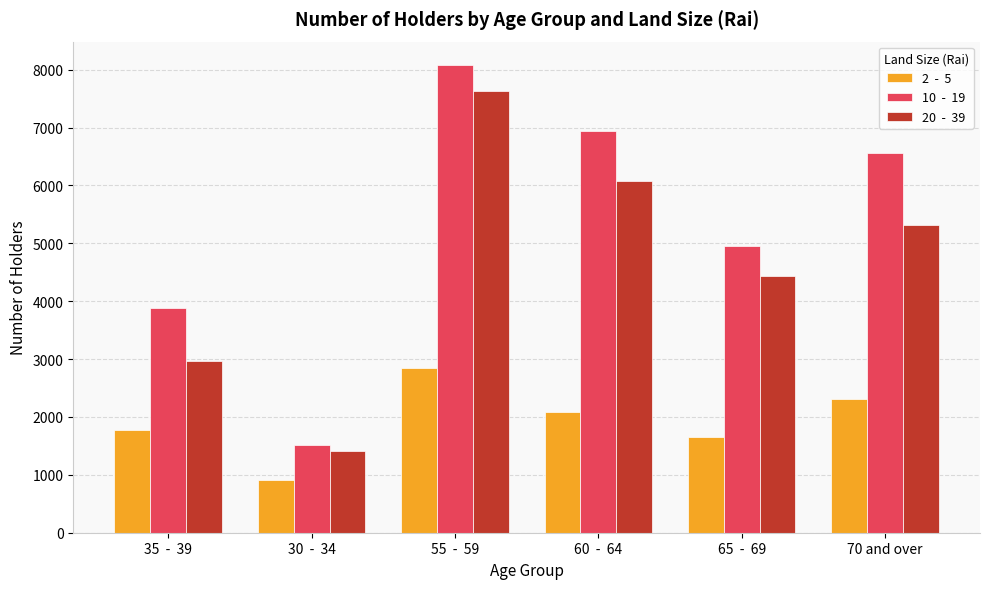

How many groups of bars are there?

6